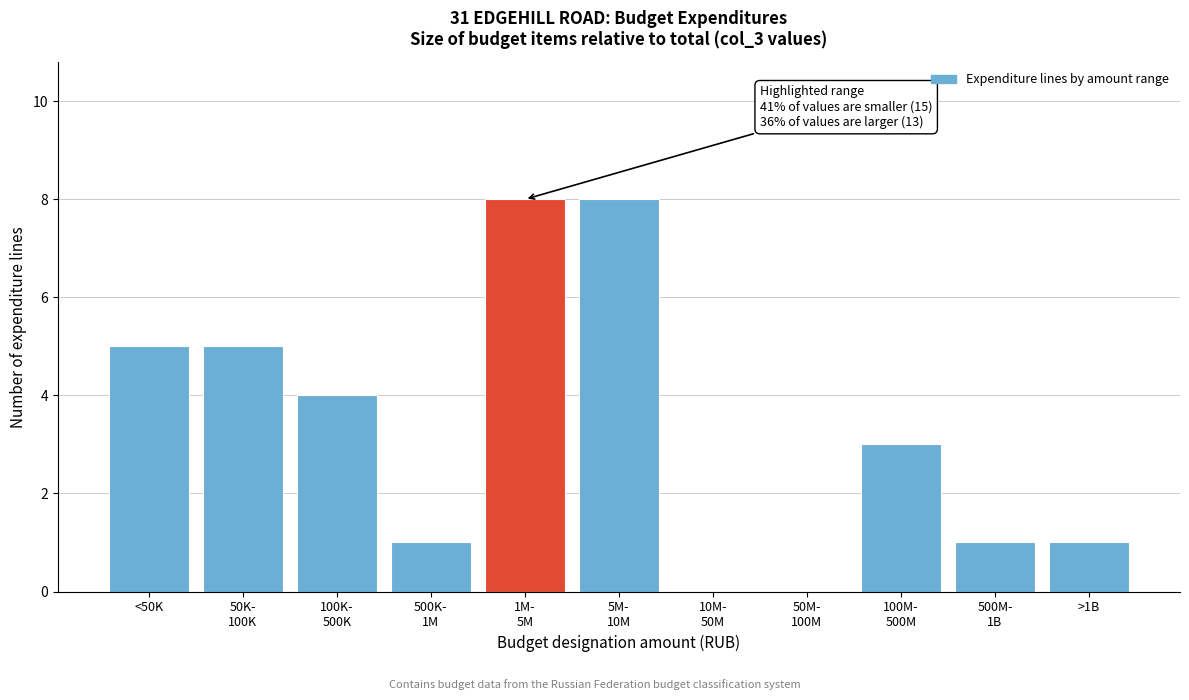

Which has a higher value, >1B or <50K?

<50K